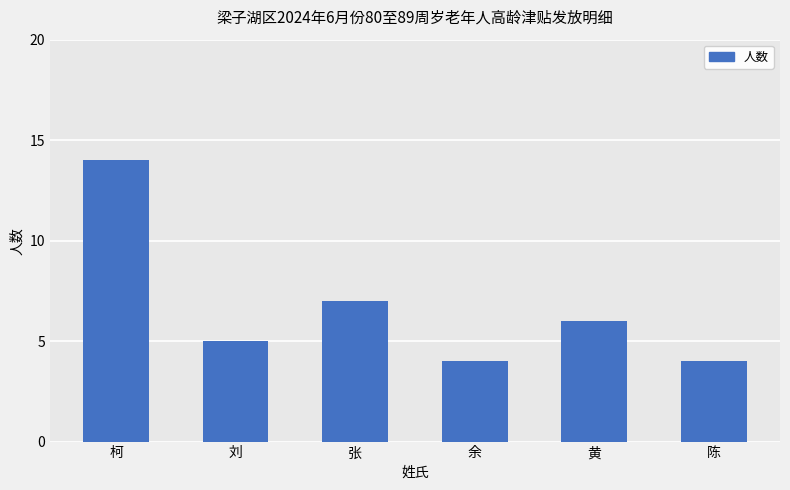

What position from the left is 余?

4